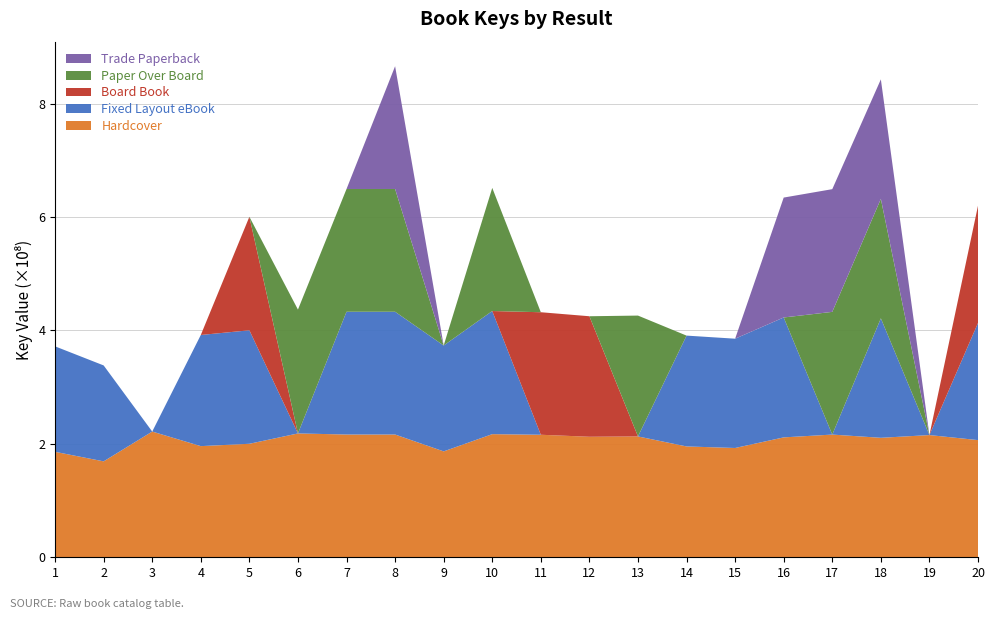

Reading left to right, list all the values displayed in this chart.

Hardcover: 1=185952180	2=169136256	3=221675032	4=195981118	5=200122734	6=218355685	7=216457089	8=216460842	9=186708842	10=217098782	11=216037640	12=212494295	13=213080285	14=195429107	15=192705668	16=211414901	17=216354707	18=210664848	19=215474769	20=206611209
Fixed Layout eBook: 1=185952180	2=169136256	3=0	4=195981118	5=200122734	6=0	7=216457089	8=216460842	9=186708842	10=217098782	11=0	12=0	13=0	14=195429107	15=192705668	16=211414901	17=0	18=210664848	19=0	20=206611209
Board Book: 1=0	2=0	3=0	4=0	5=200122734	6=0	7=0	8=0	9=0	10=0	11=216037640	12=212494295	13=0	14=0	15=0	16=0	17=0	18=0	19=0	20=206611209
Paper Over Board: 1=0	2=0	3=0	4=0	5=0	6=218355685	7=216457089	8=216460842	9=0	10=217098782	11=0	12=0	13=213080285	14=0	15=0	16=0	17=216354707	18=210664848	19=0	20=0
Trade Paperback: 1=0	2=0	3=0	4=0	5=0	6=0	7=0	8=216460842	9=0	10=0	11=0	12=0	13=0	14=0	15=0	16=211414901	17=216354707	18=210664848	19=0	20=0